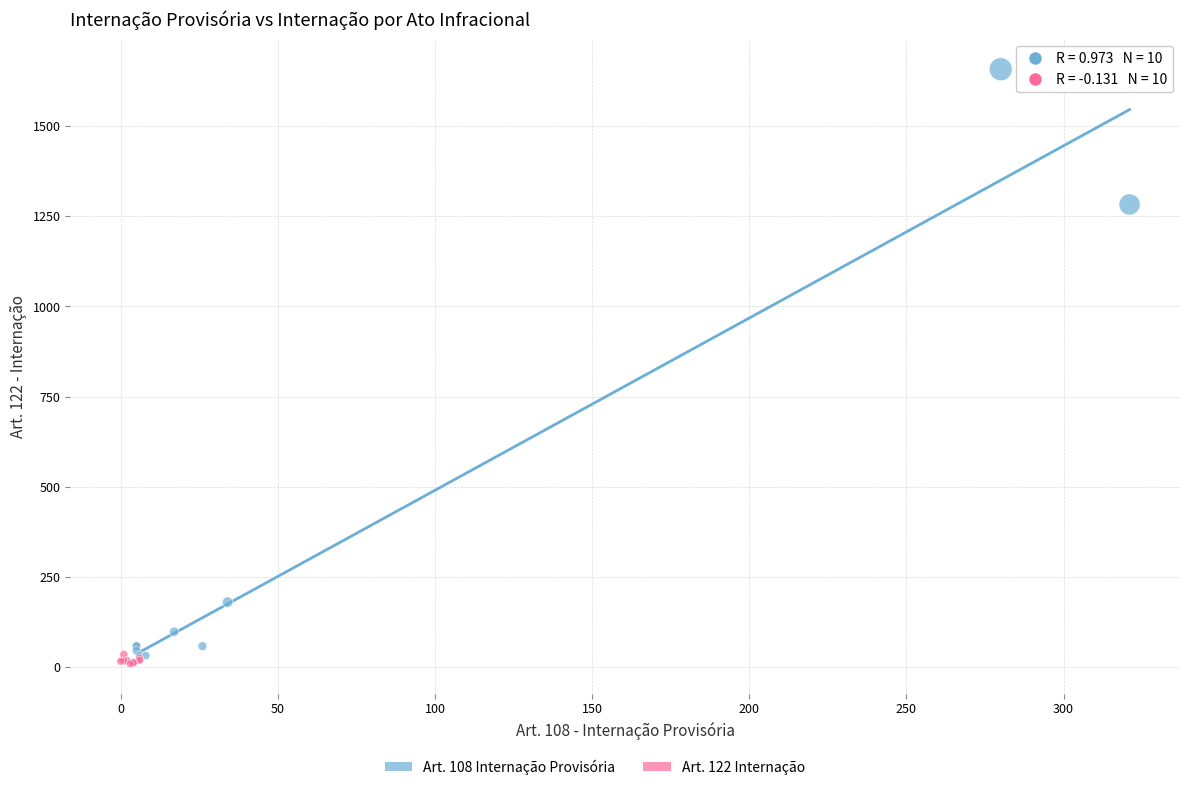

Which series has the largest Y range (max minus min)?

Art. 108 Internação Provisória